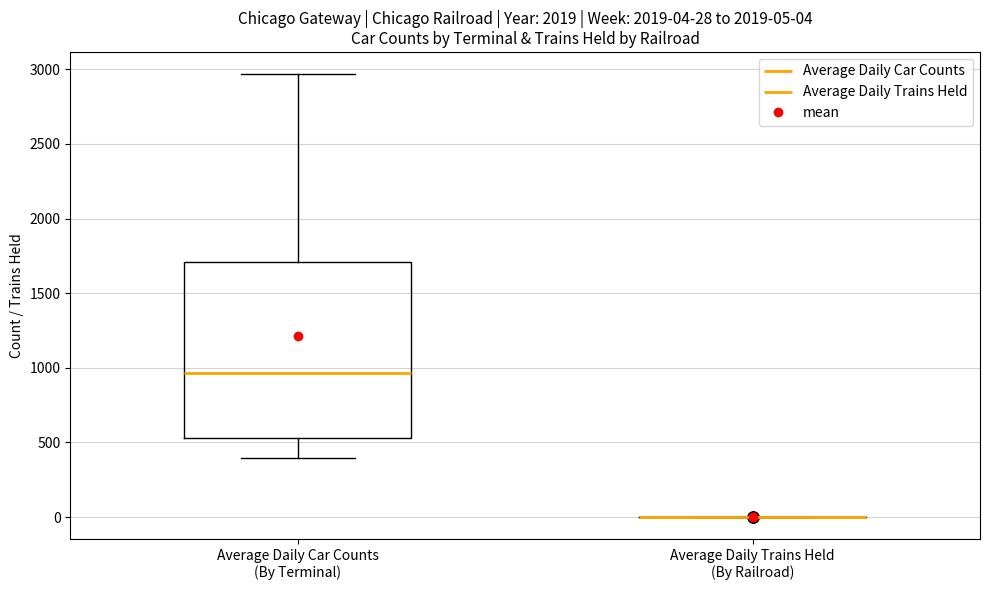

Comparing the boxes themselves (not the whiskers), which one is the tallest?

Average Daily Car Counts (By Terminal)